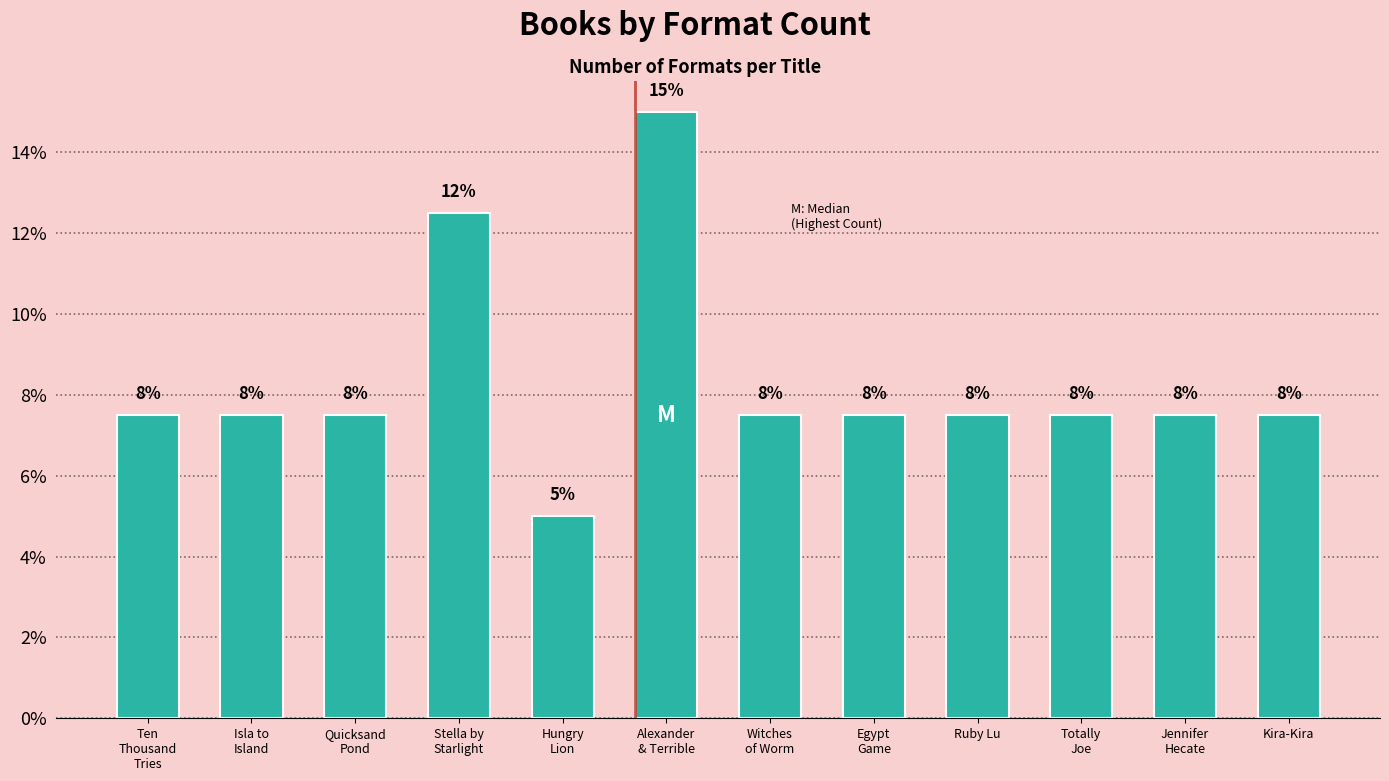

Which has a higher value, Ten
Thousand
Tries or Stella by
Starlight?

Stella by
Starlight